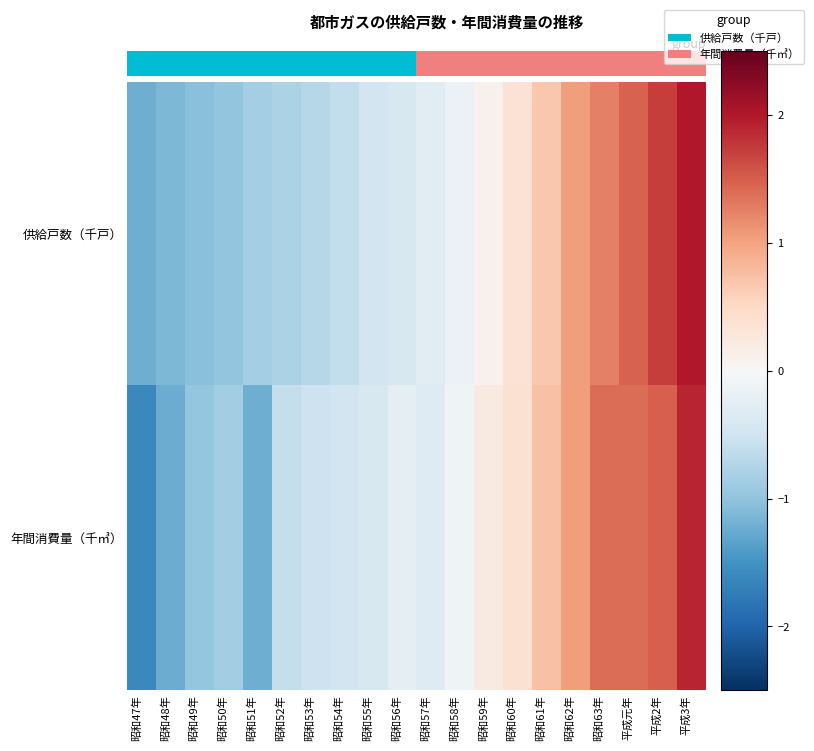

Which category has the highest value across all series?

平成3年